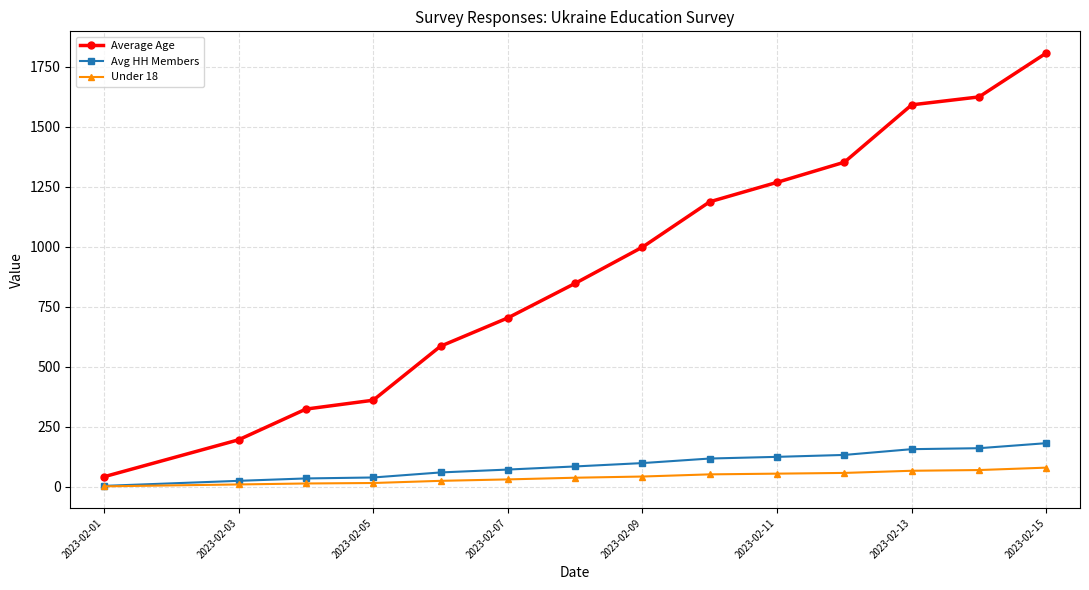

True or false: Under 18 and Average Age intersect in this chart.

False